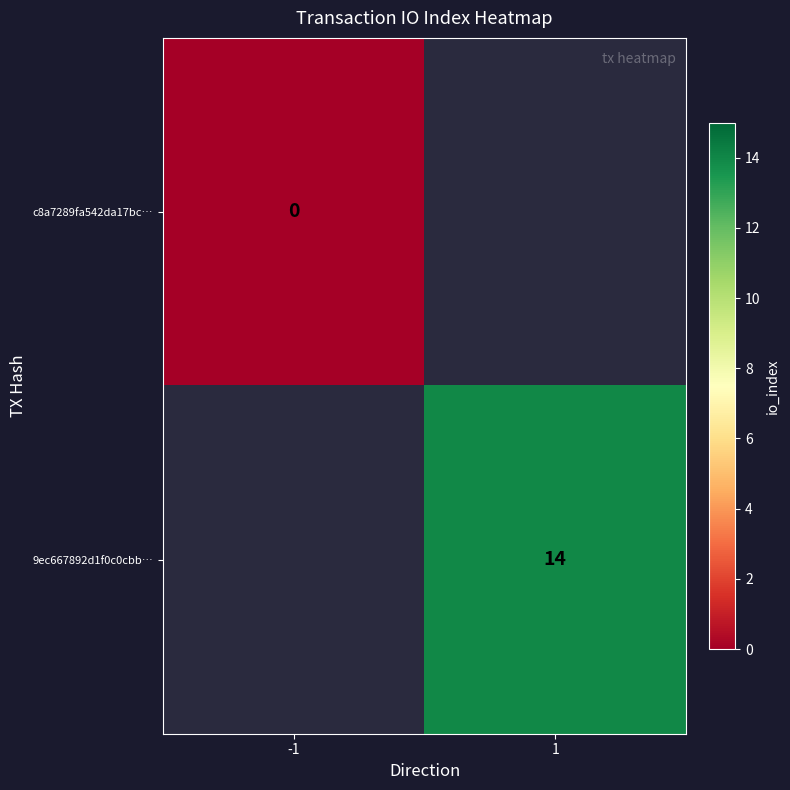

Is the value of c8a7289fa542da17bc… at -1 greater than the value of 9ec667892d1f0c0cbb… at 1?

No